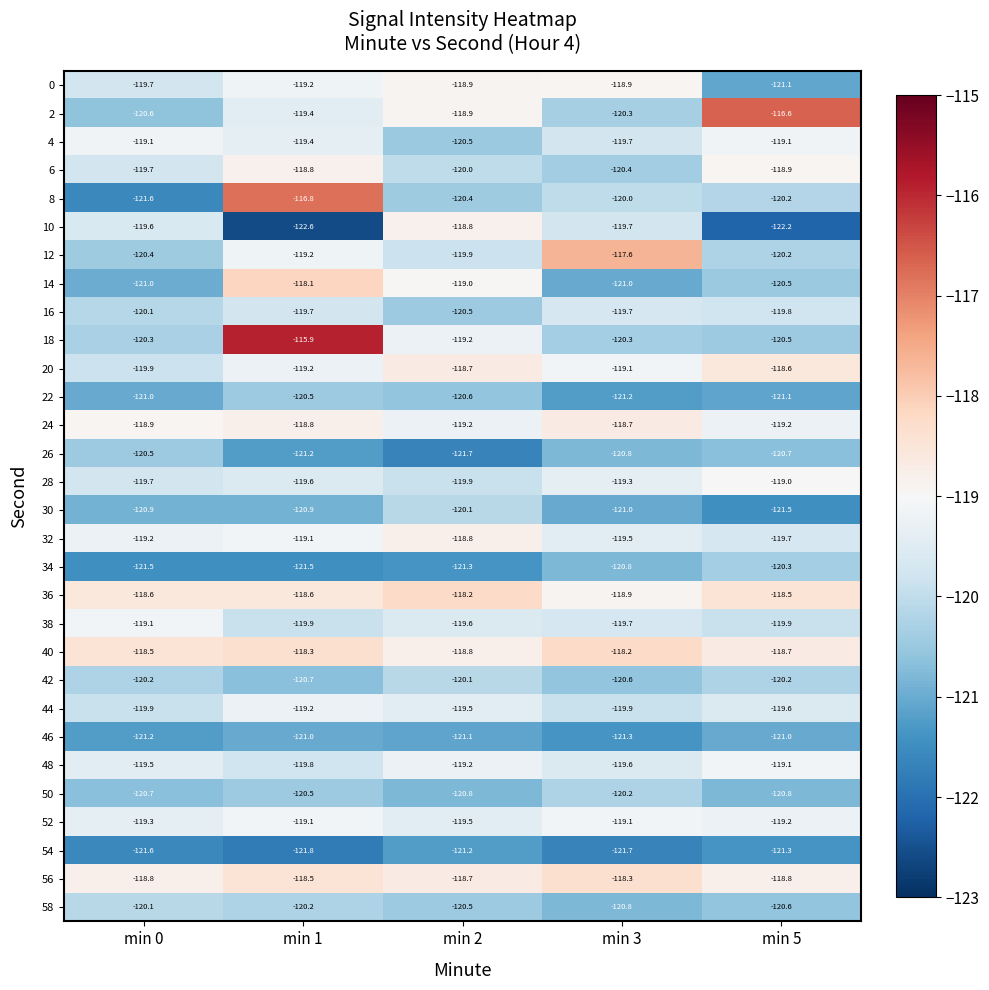

What is the maximum value shown in the chart?

-115.9